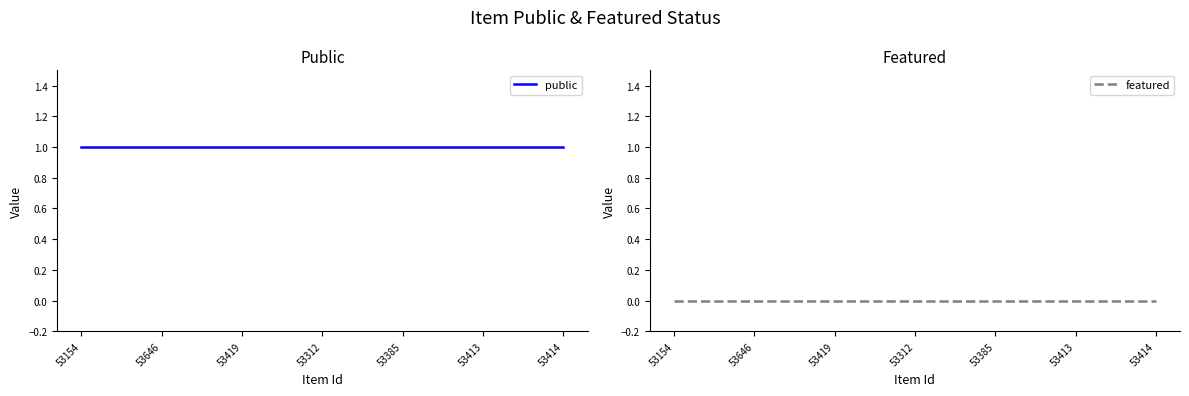

What is the label of the 6th point from the left?

53413